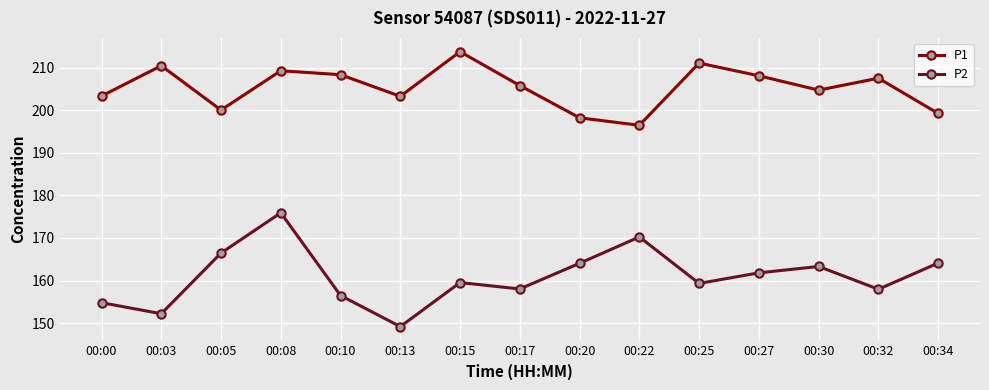

At which category is the sum across all series the highest?

00:08